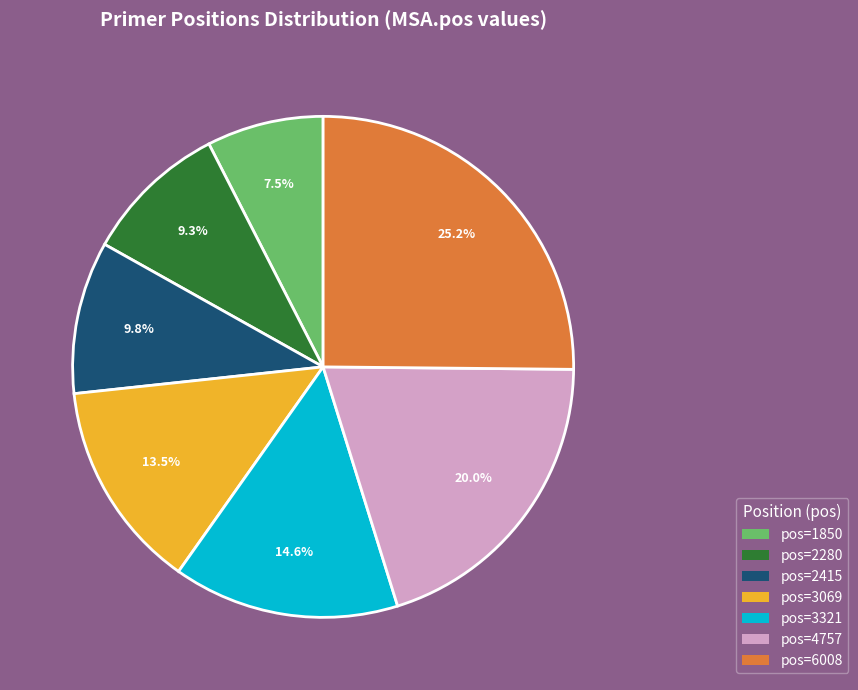

Is there any slice that represents more than half of the pie?

No